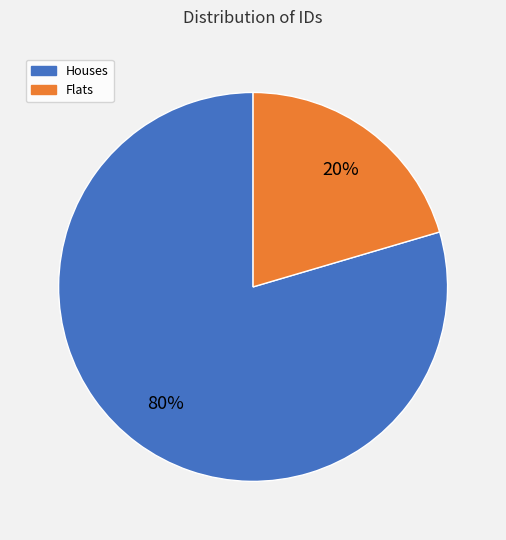

To the nearest percent, what is the average slice percentage?

50%